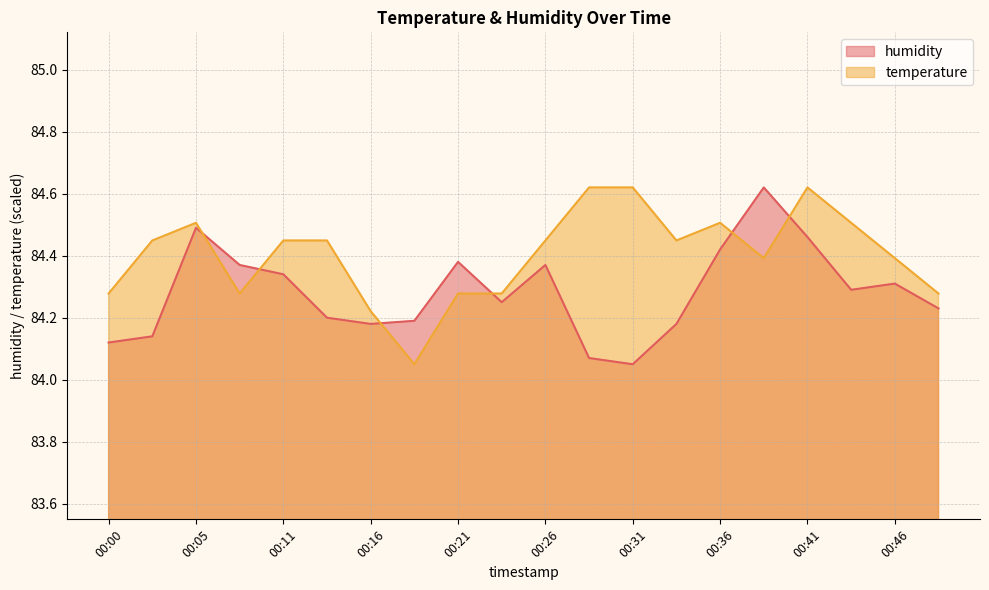

How many categories are shown in the chart?

20